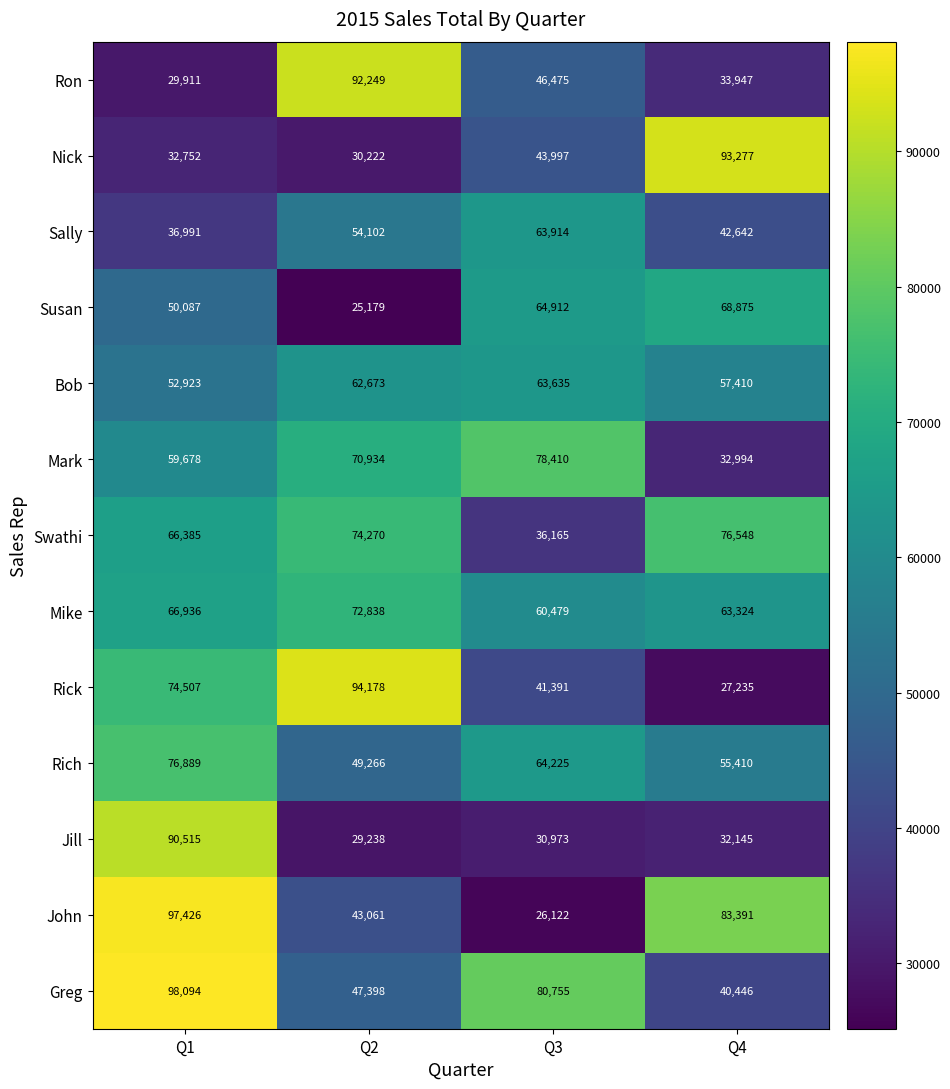

At which category is the sum across all series the highest?

Q1